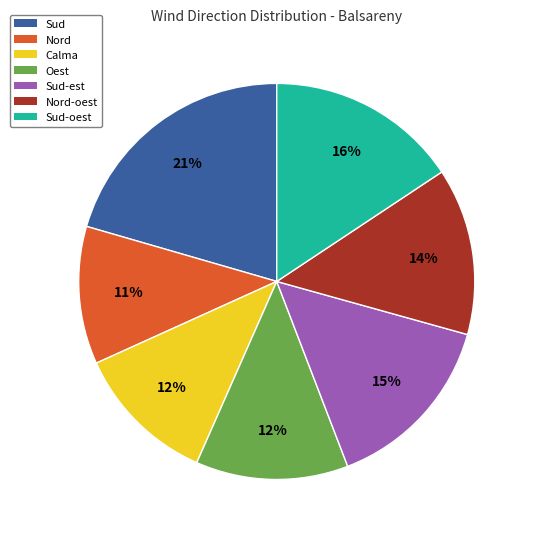

Does any single category account for the majority?

No